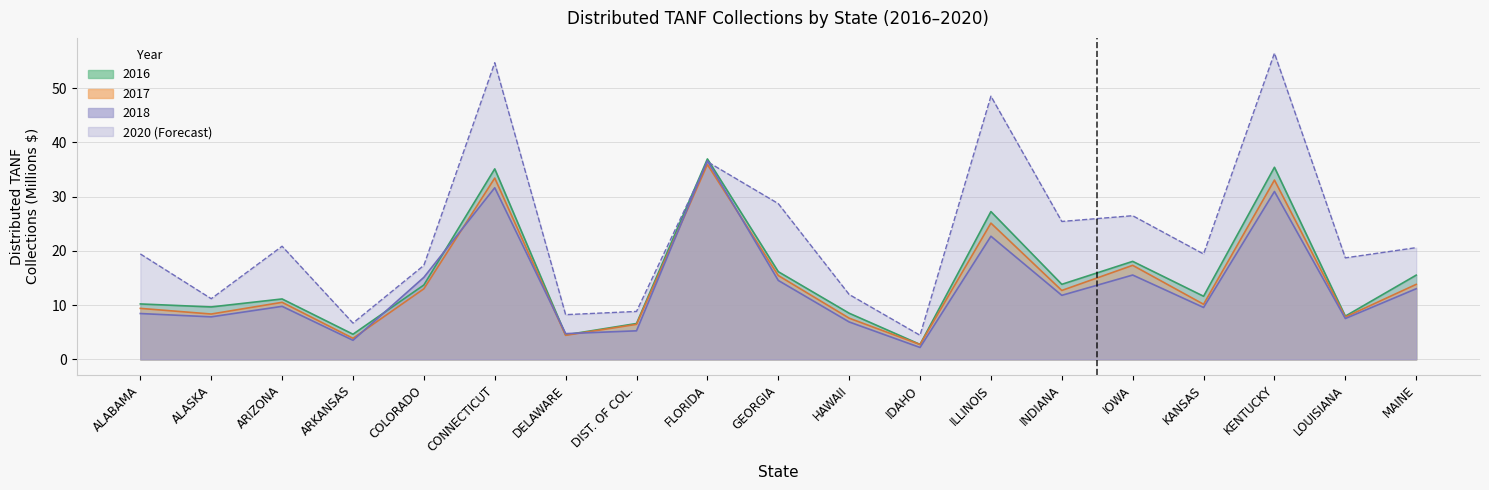

What is the highest value of the 2020 series?

56.5